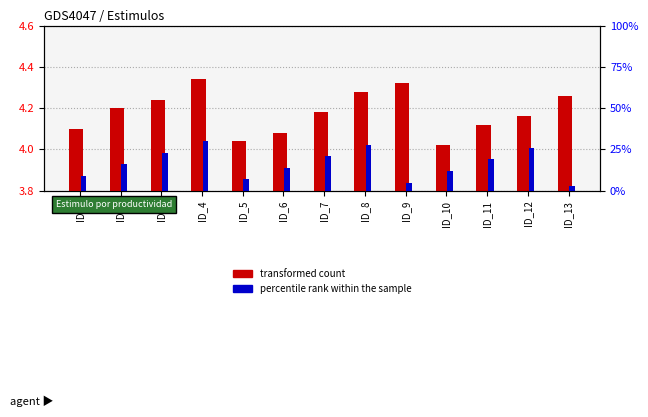

Rank the series by their maximum value, from highest to lowest.

percentile rank within the sample, transformed count